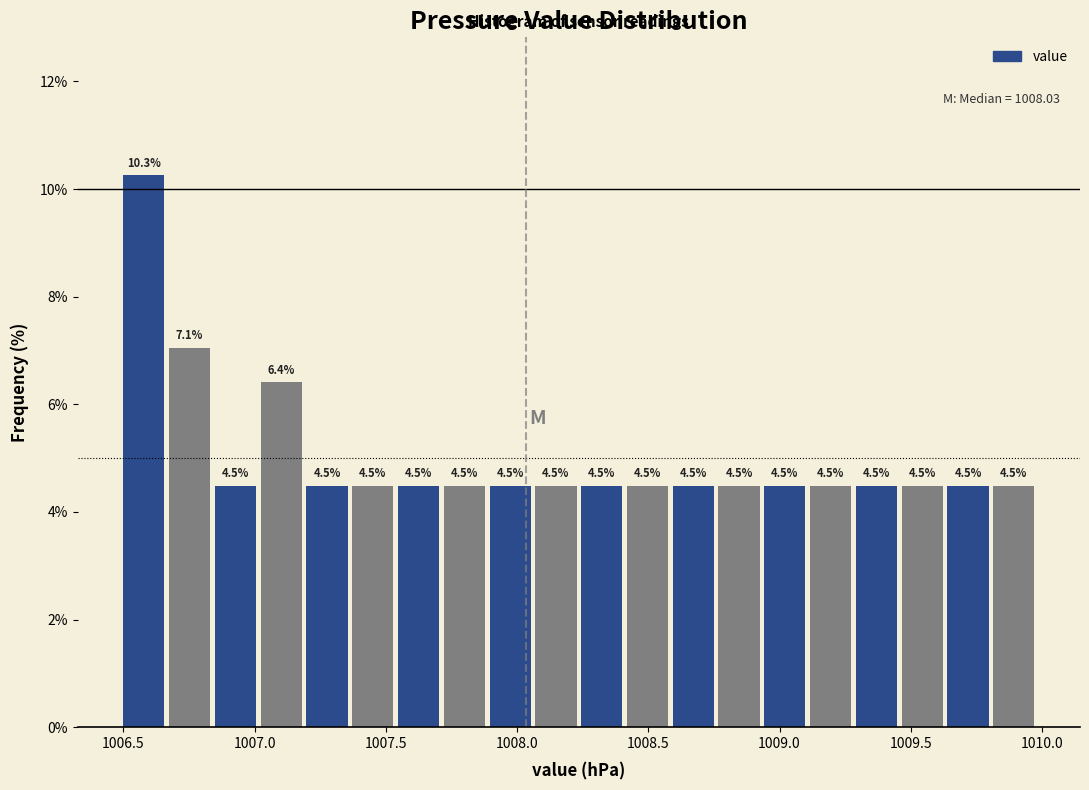

Read against the x-axis, roughly where is the centre of the tallest bar?

1006.60